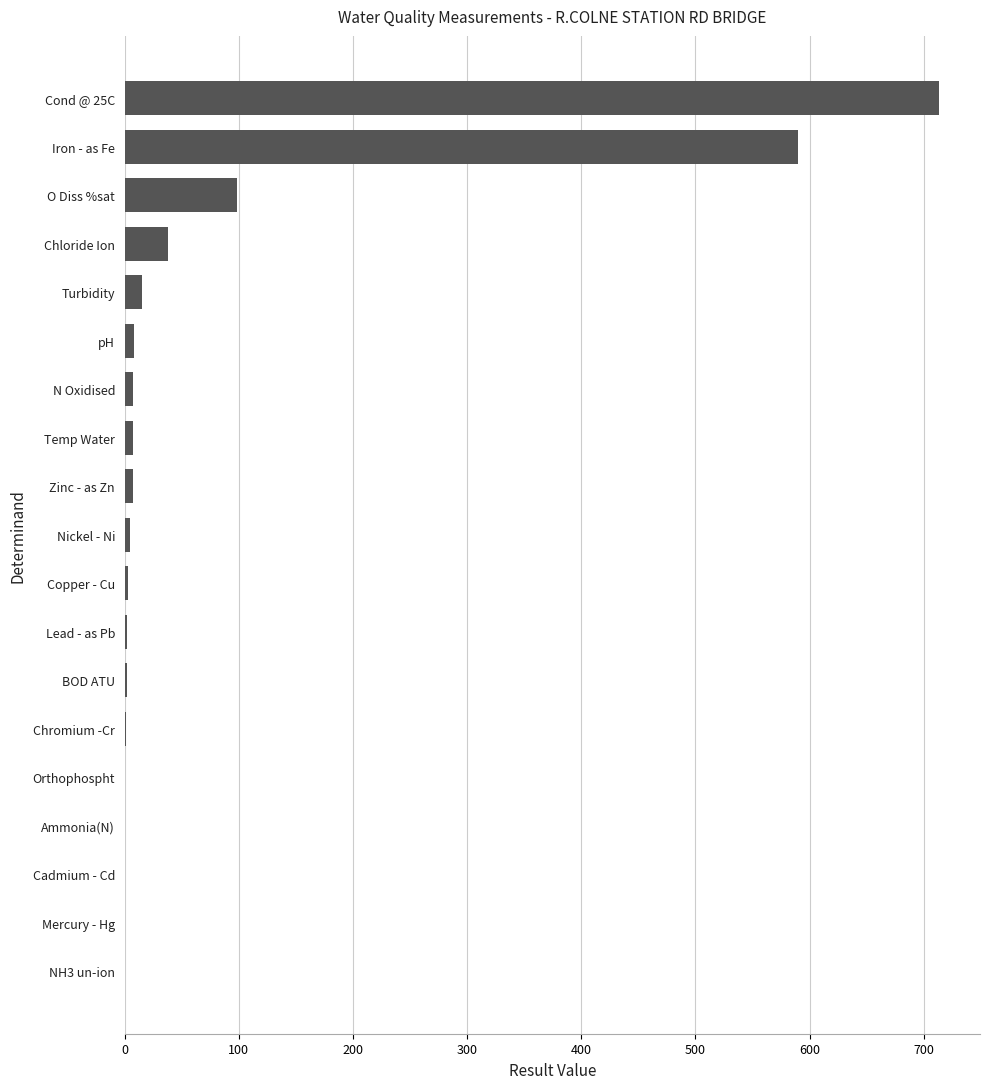

What is the maximum value shown in the chart?

713.6